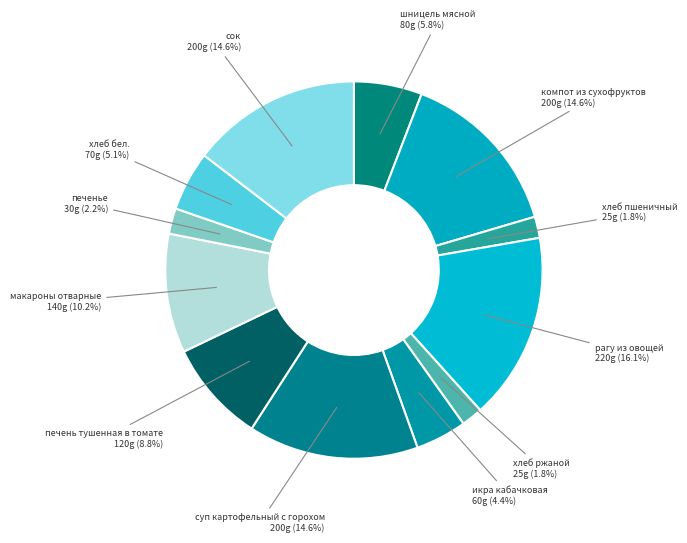

What is the largest slice in the pie chart?

рагу из овощей